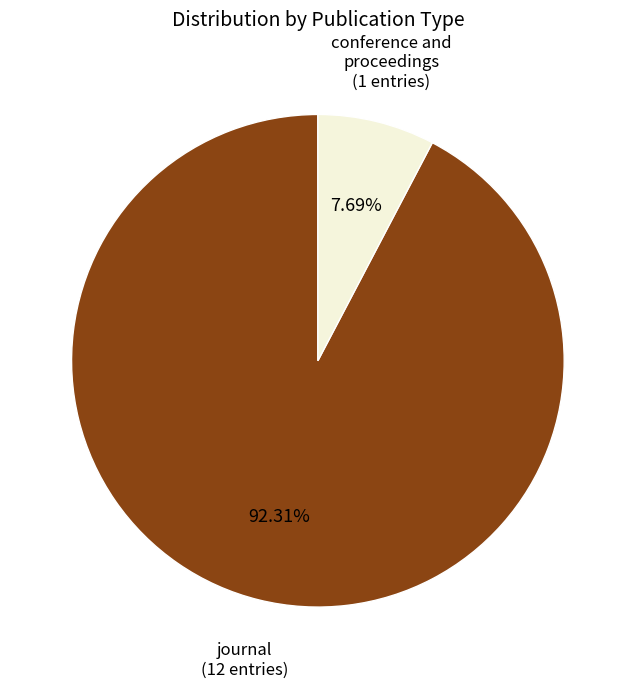

Which has a higher value, journal or conference and proceedings?

journal